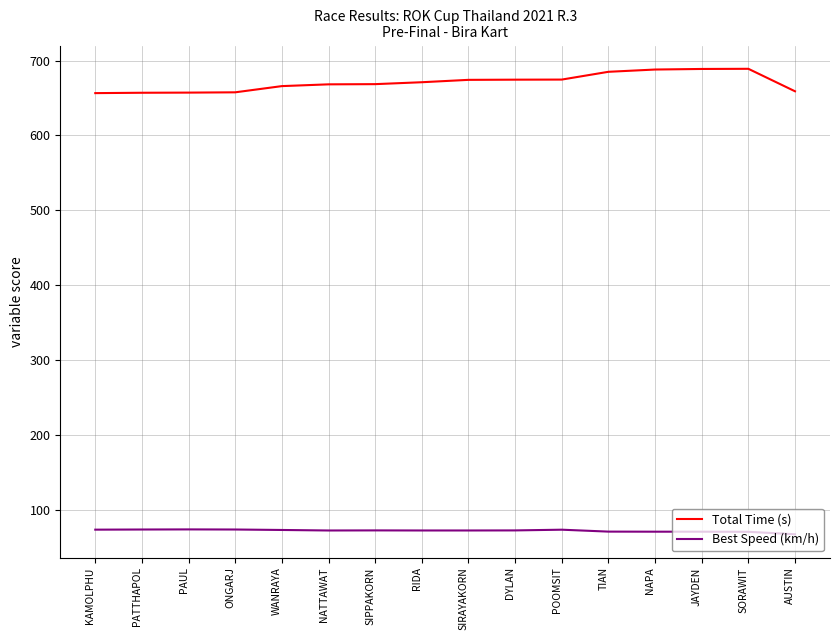

True or false: Total Time (s) and Best Speed (km/h) intersect in this chart.

False